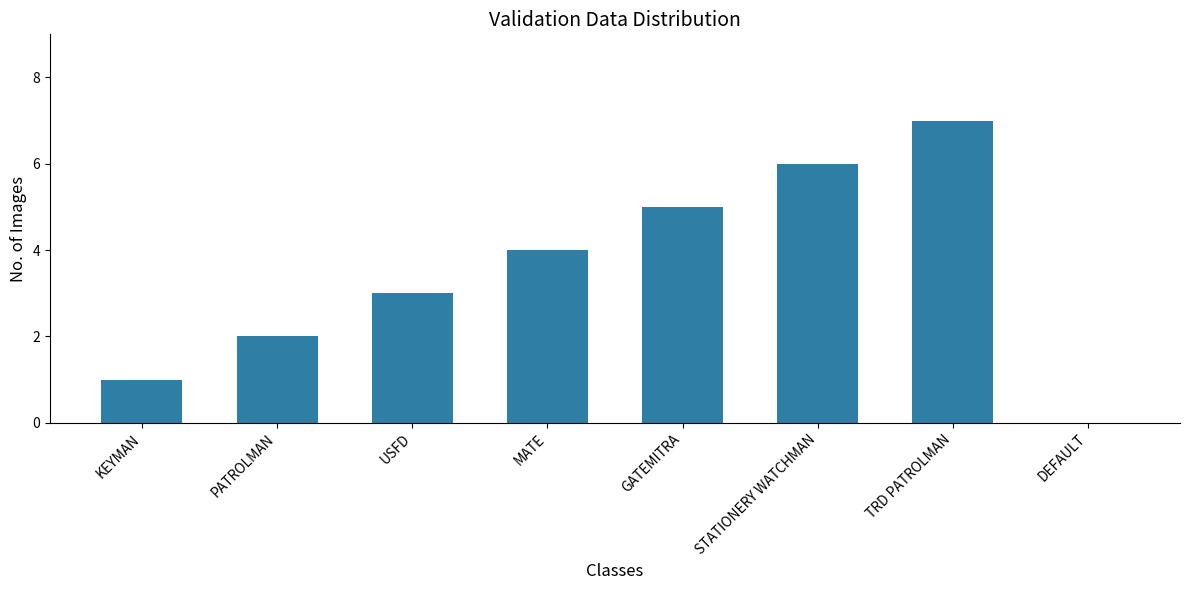

What is the approximate value at STATIONERY WATCHMAN?

6